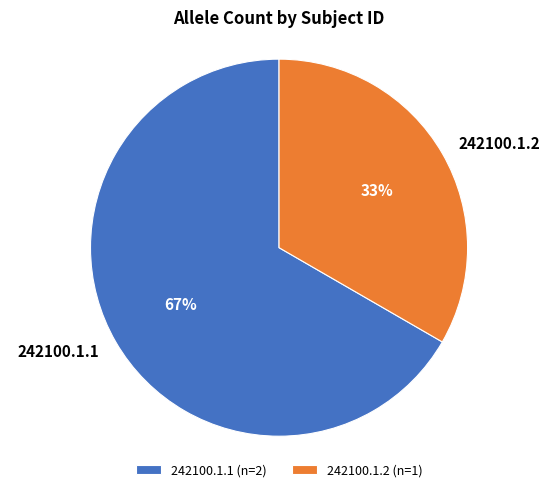

Rank the categories by value from highest to lowest.

242100.1.1, 242100.1.2